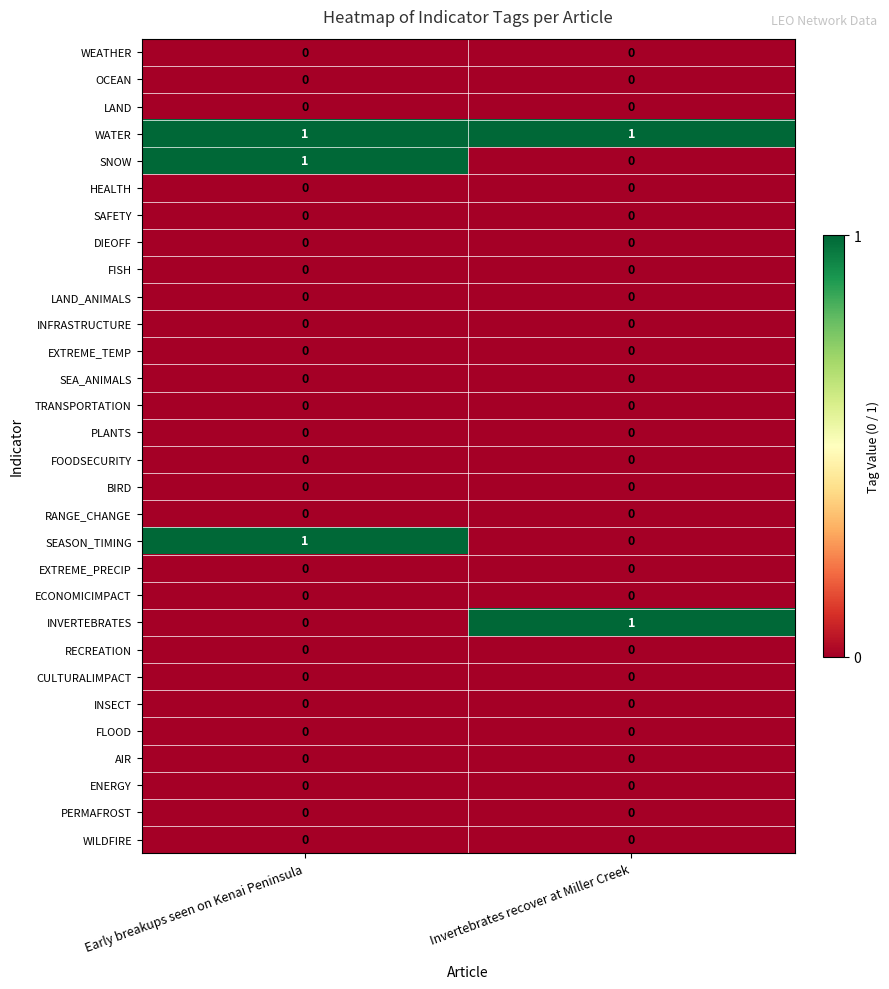

Is it true that TRANSPORTATION equals 0 at Invertebrates recover at Miller Creek?

True